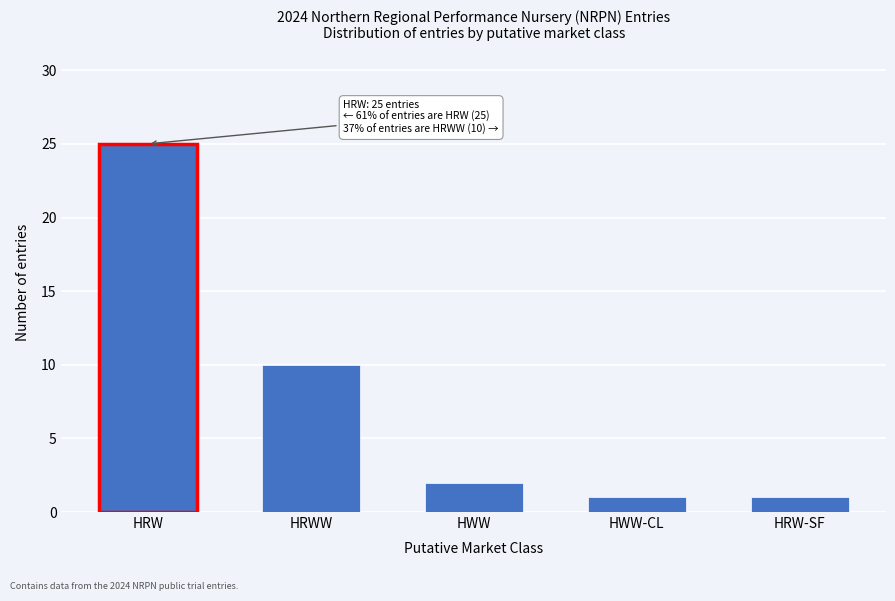

Reading left to right, transcribe all the data shown in this chart.

25	10	2	1	1